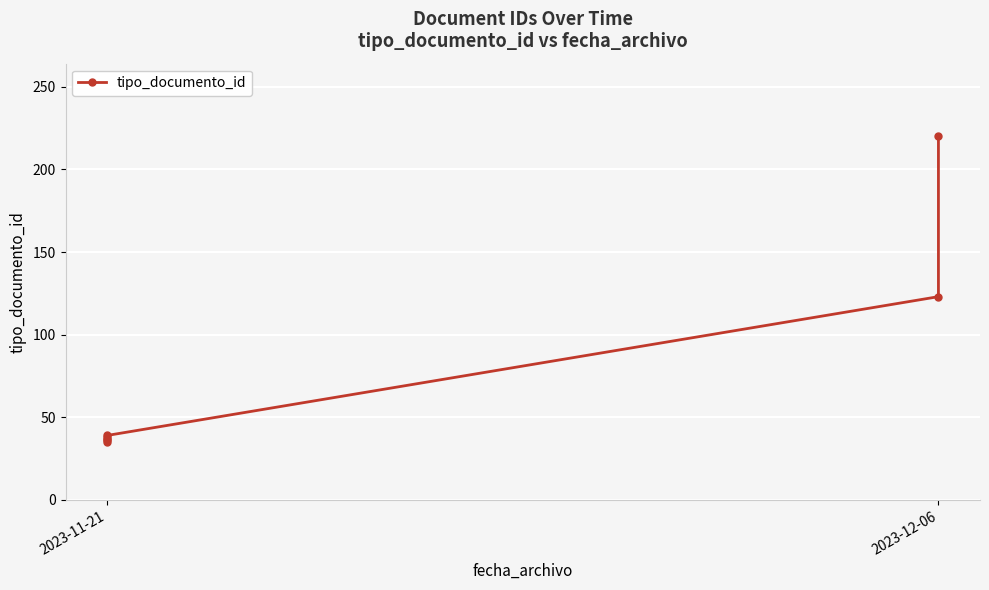

What is the sum of the values at 2 and 4?

76